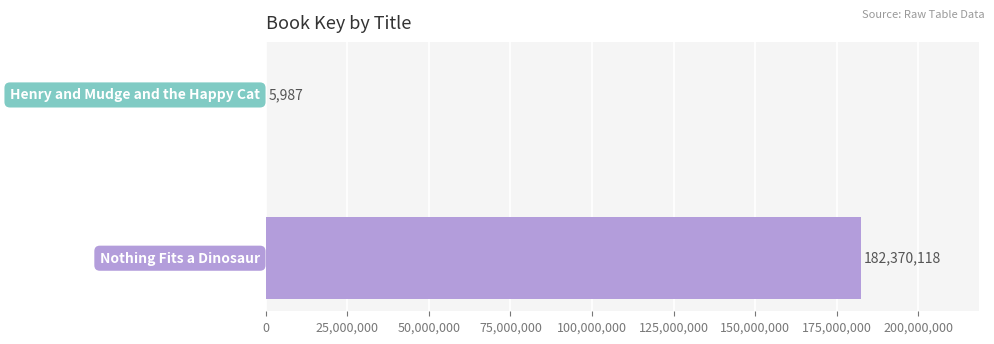

What is the sum of all values?

182376105